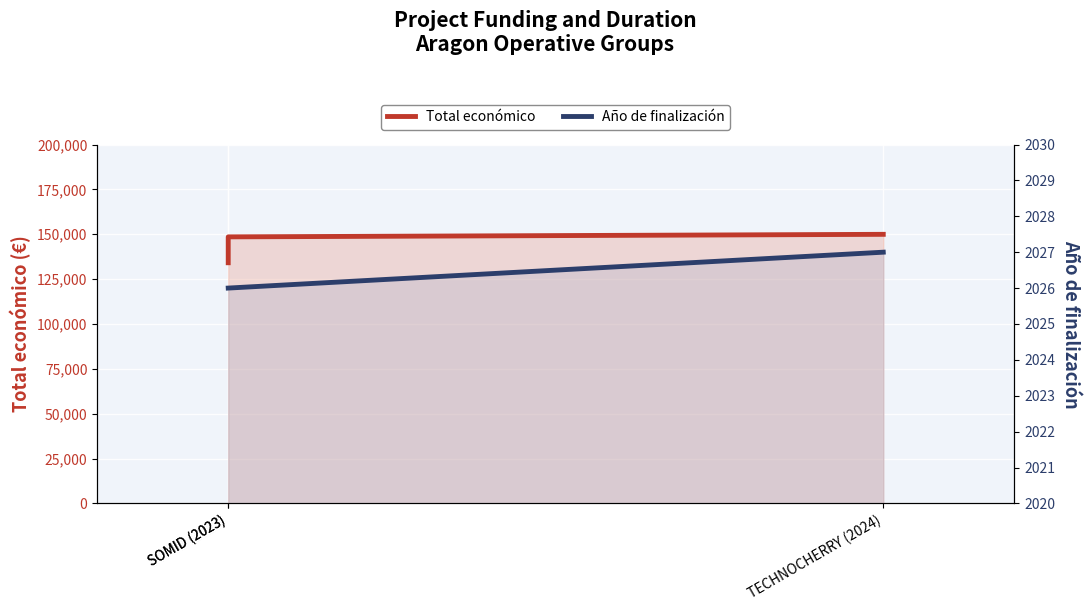

Reading left to right, list all the values displayed in this chart.

Total económico: 134112	148534	149950
Año de finalización: 2026	2026	2027